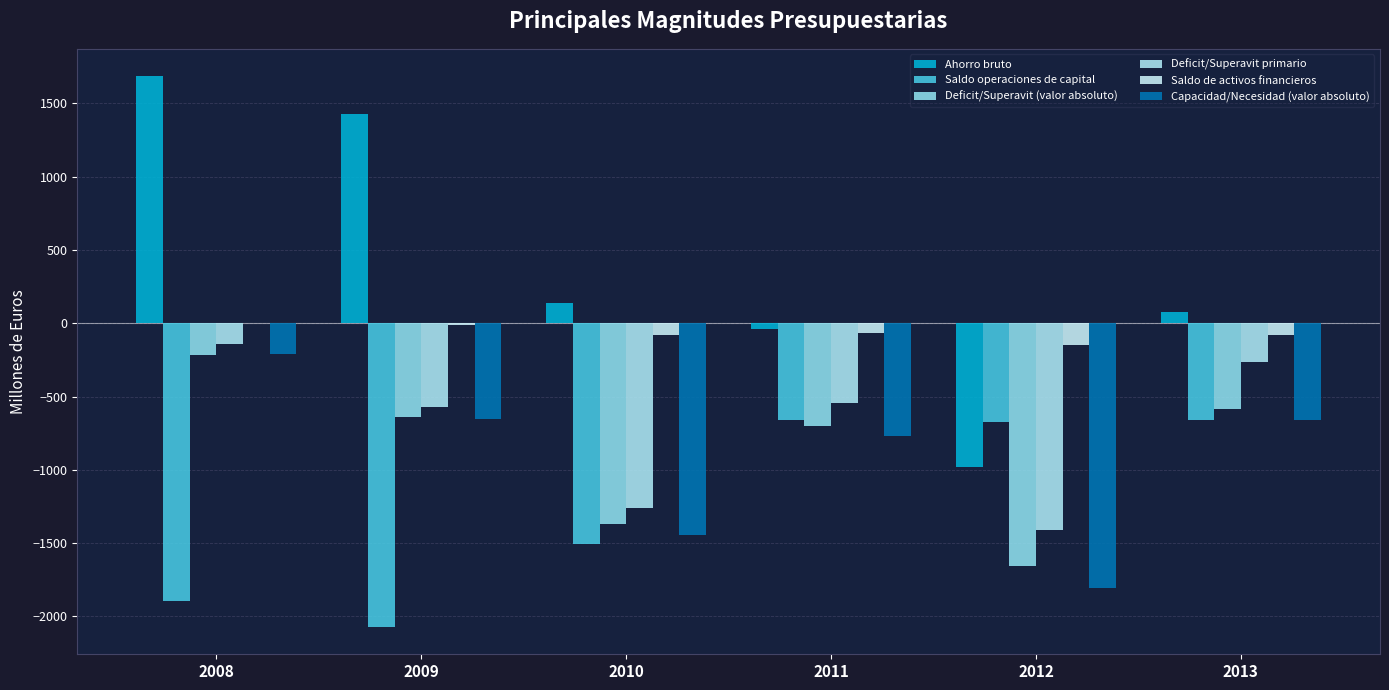

Count the number of data series in this chart.

6